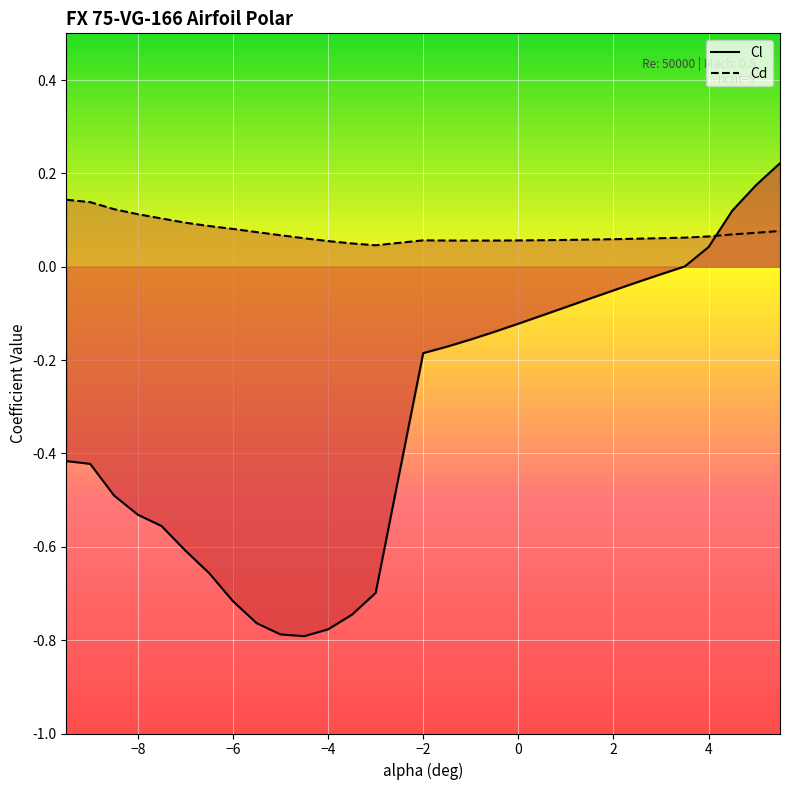

Which category has the highest value across all series?

5.5